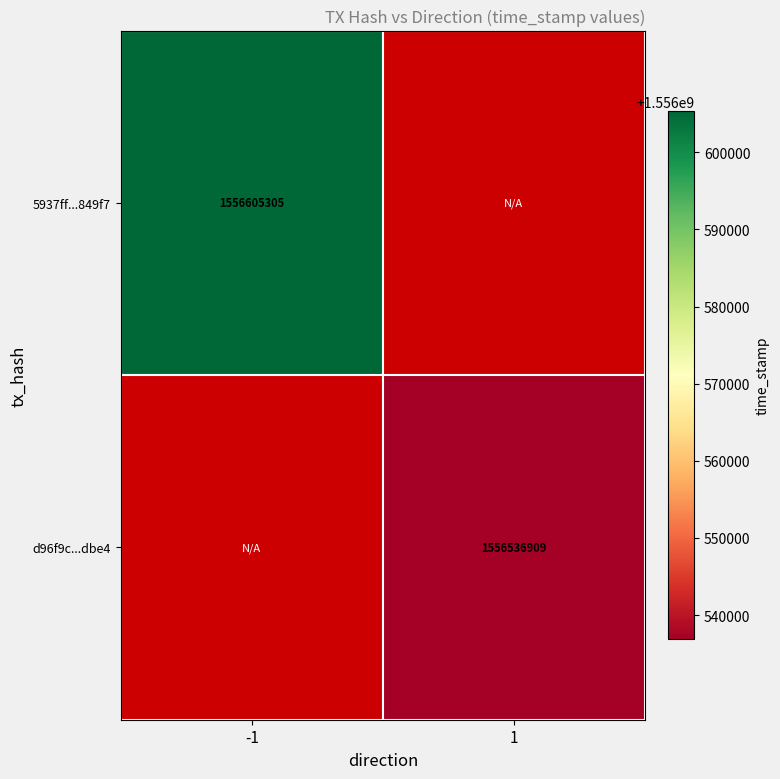

At how many categories does at least one series exceed 1556547013?

1